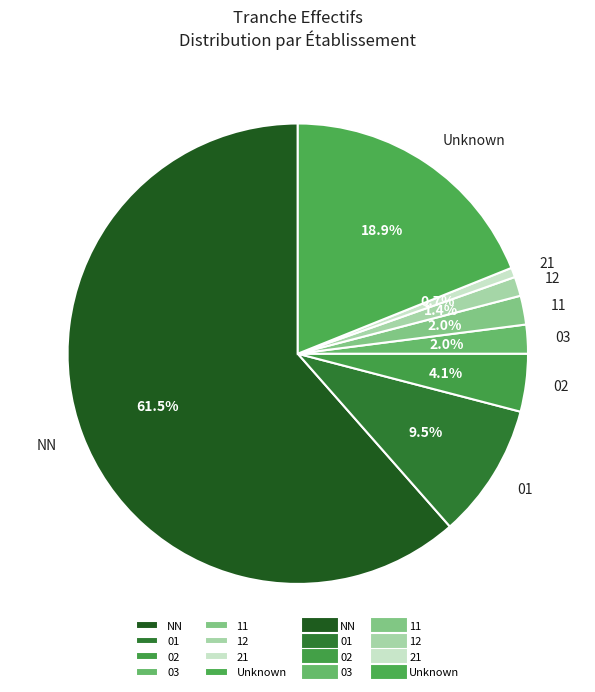

Between 01 and NN, which is larger?

NN